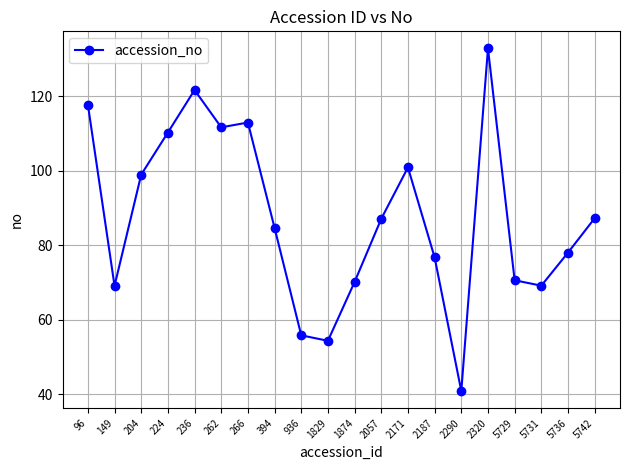

How many lines are shown in the chart?

1